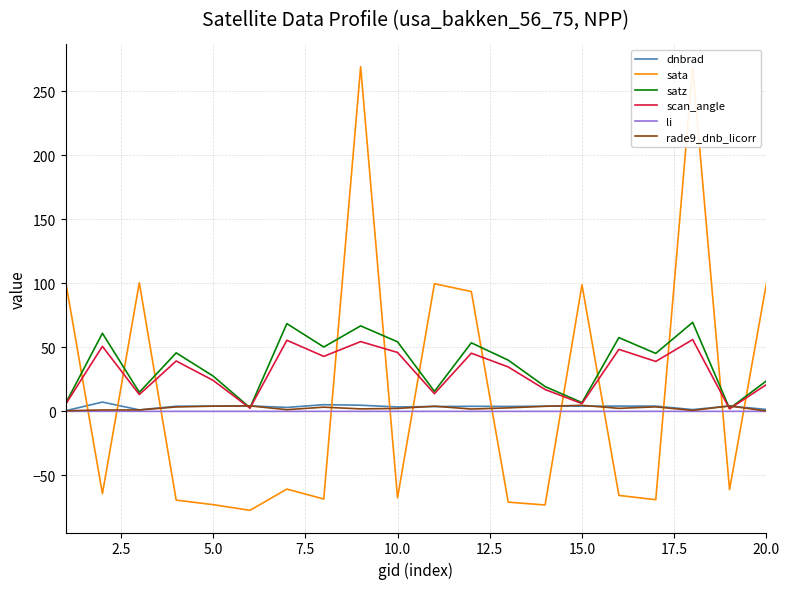

Which series has the largest range (max minus min)?

sata